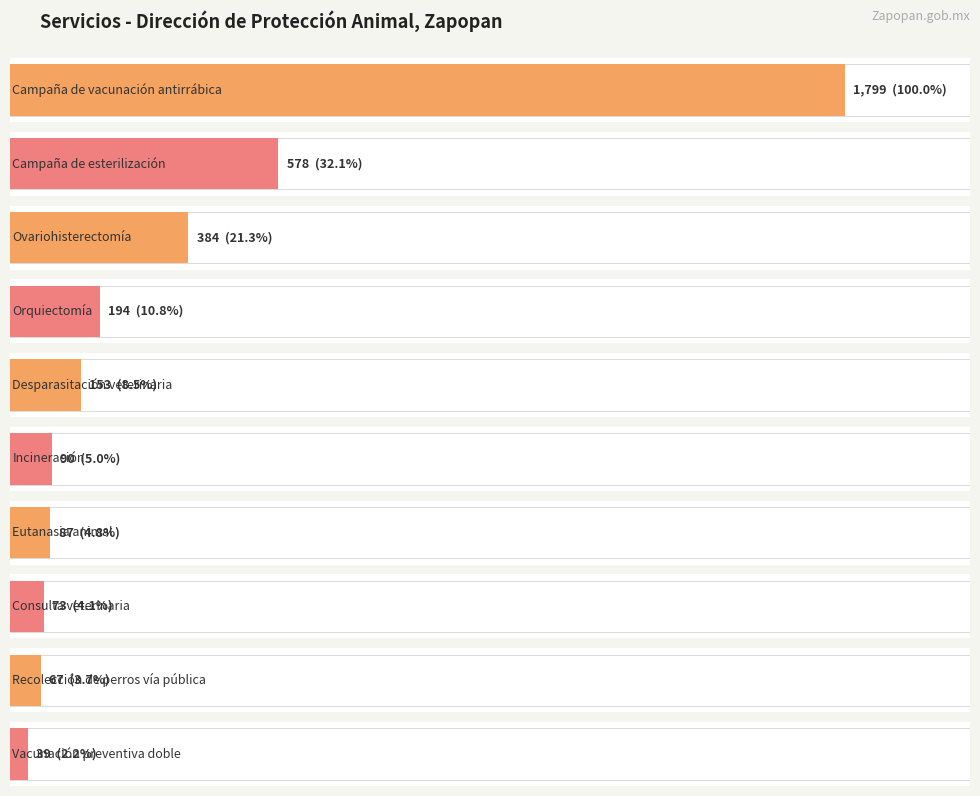

What is the approximate value at Eutanasia animal?

87